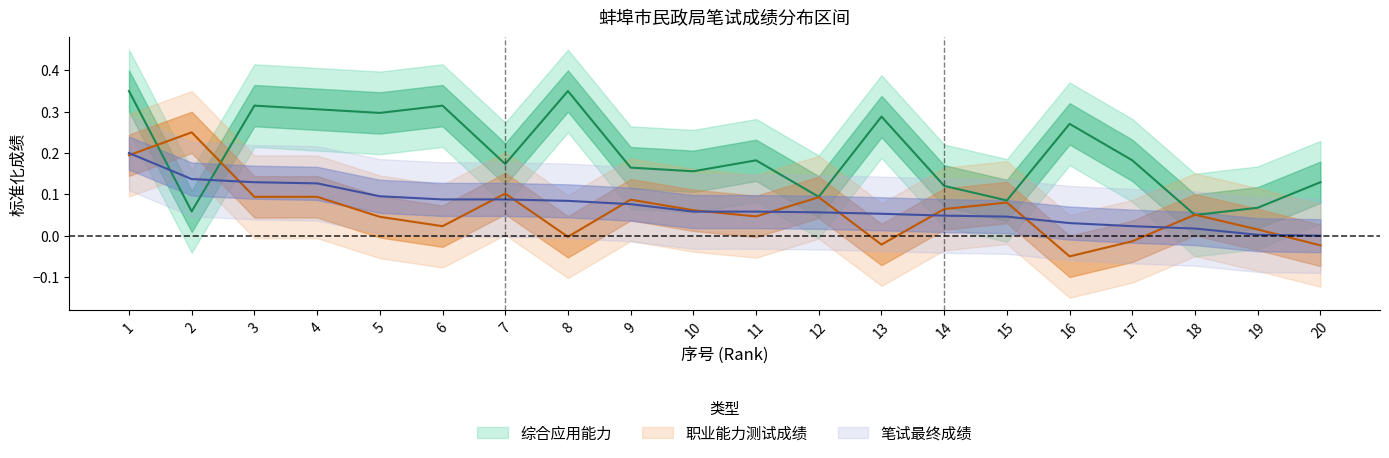

After their last crossing, which series has the higher values: 职业能力测试成绩 or 综合应用能力?

综合应用能力